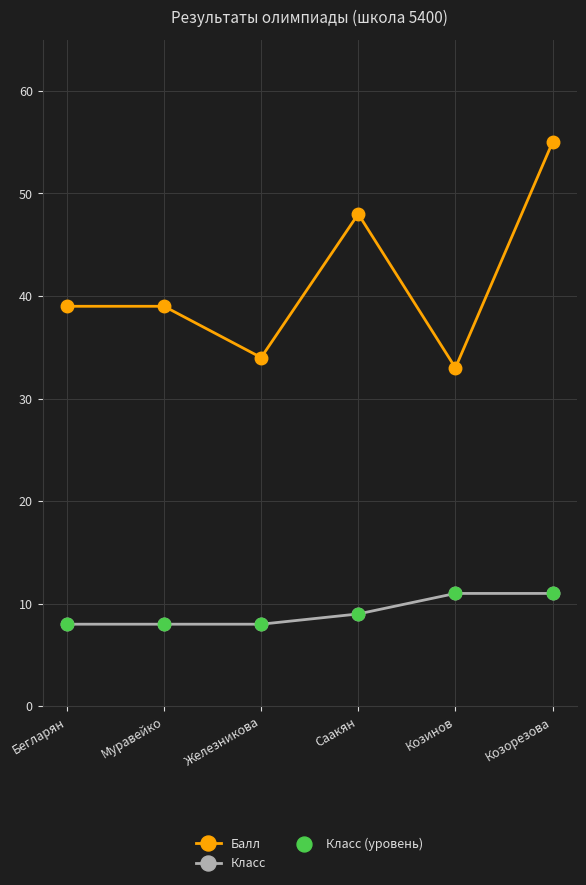

What is the difference between the highest and lowest values at Козинов?

22